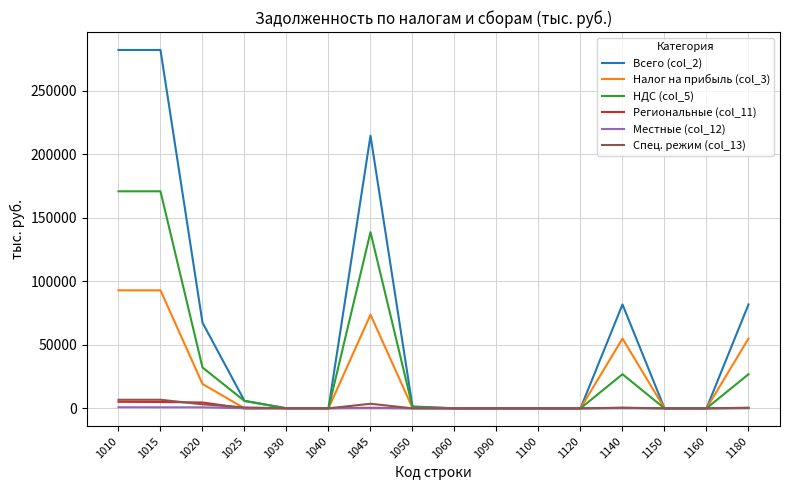

Which series has the largest range (max minus min)?

Всего (col_2)